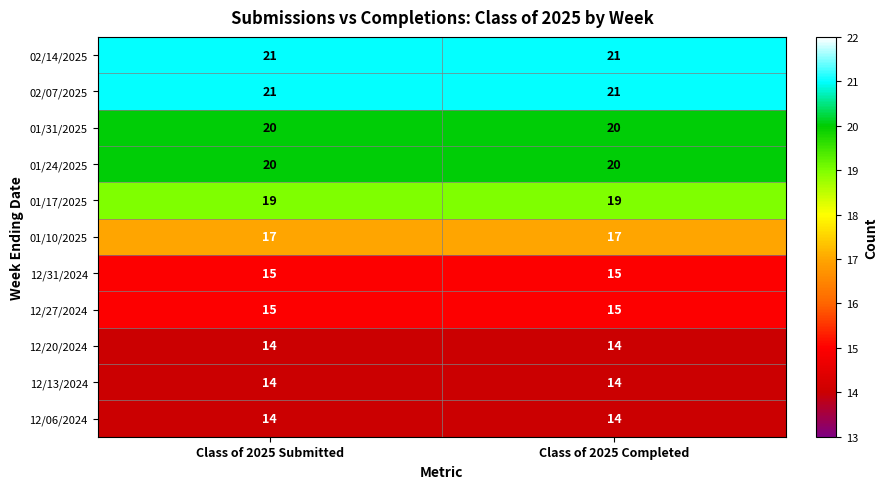

The value of 02/14/2025 at Class of 2025 Completed is 21. True or false?

True